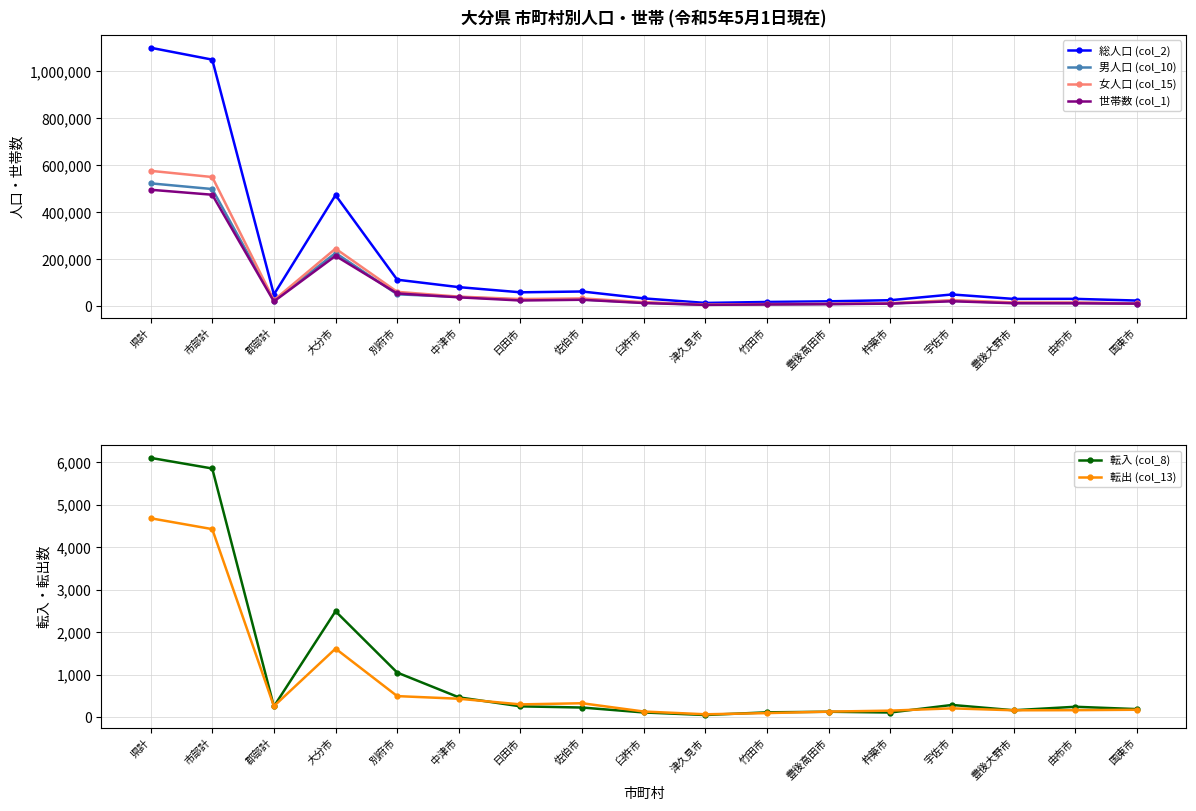

What is the label of the 1st point from the left?

県計